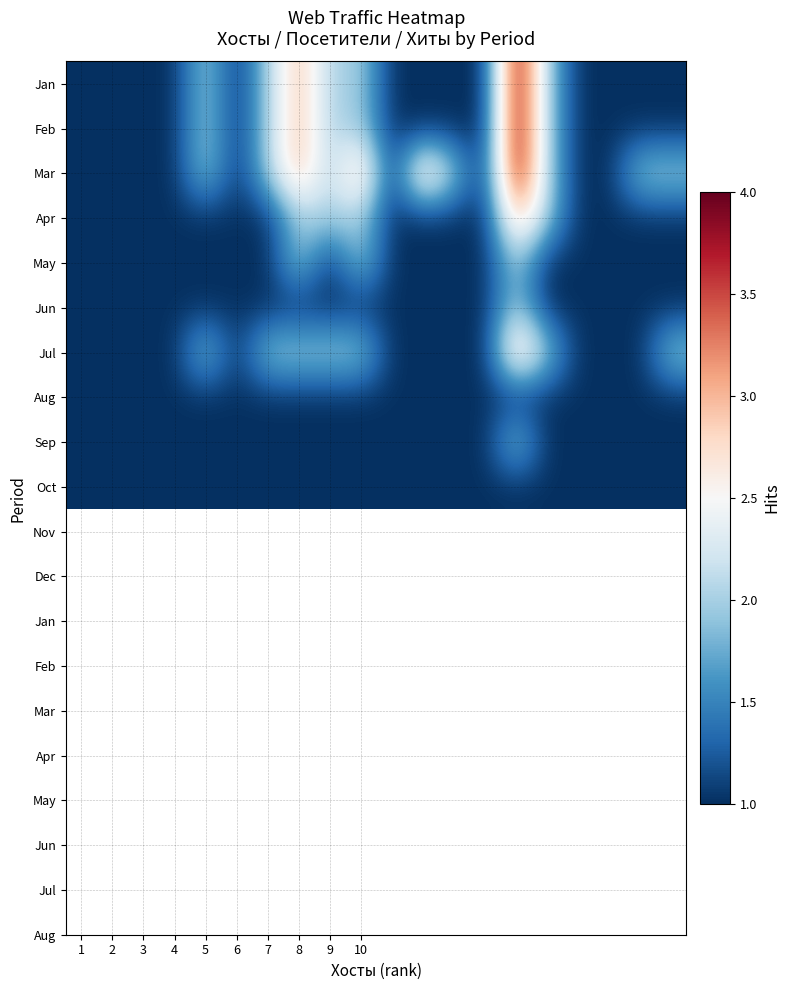

What is the minimum value shown in the chart?

1